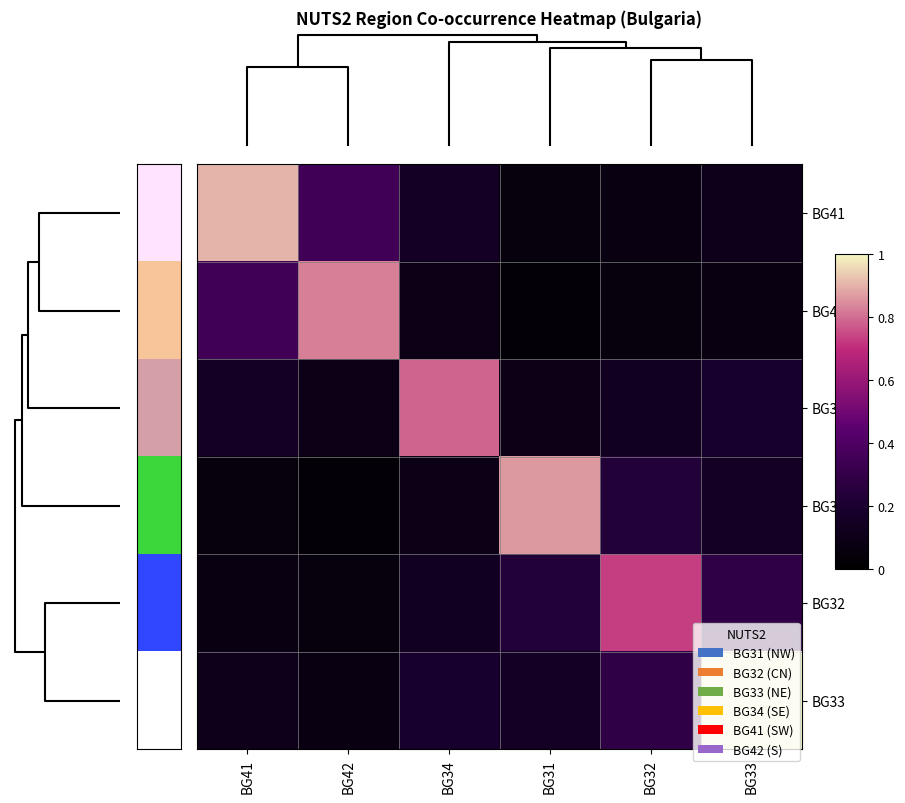

What is the difference between the highest and lowest values at BG42?

0.8